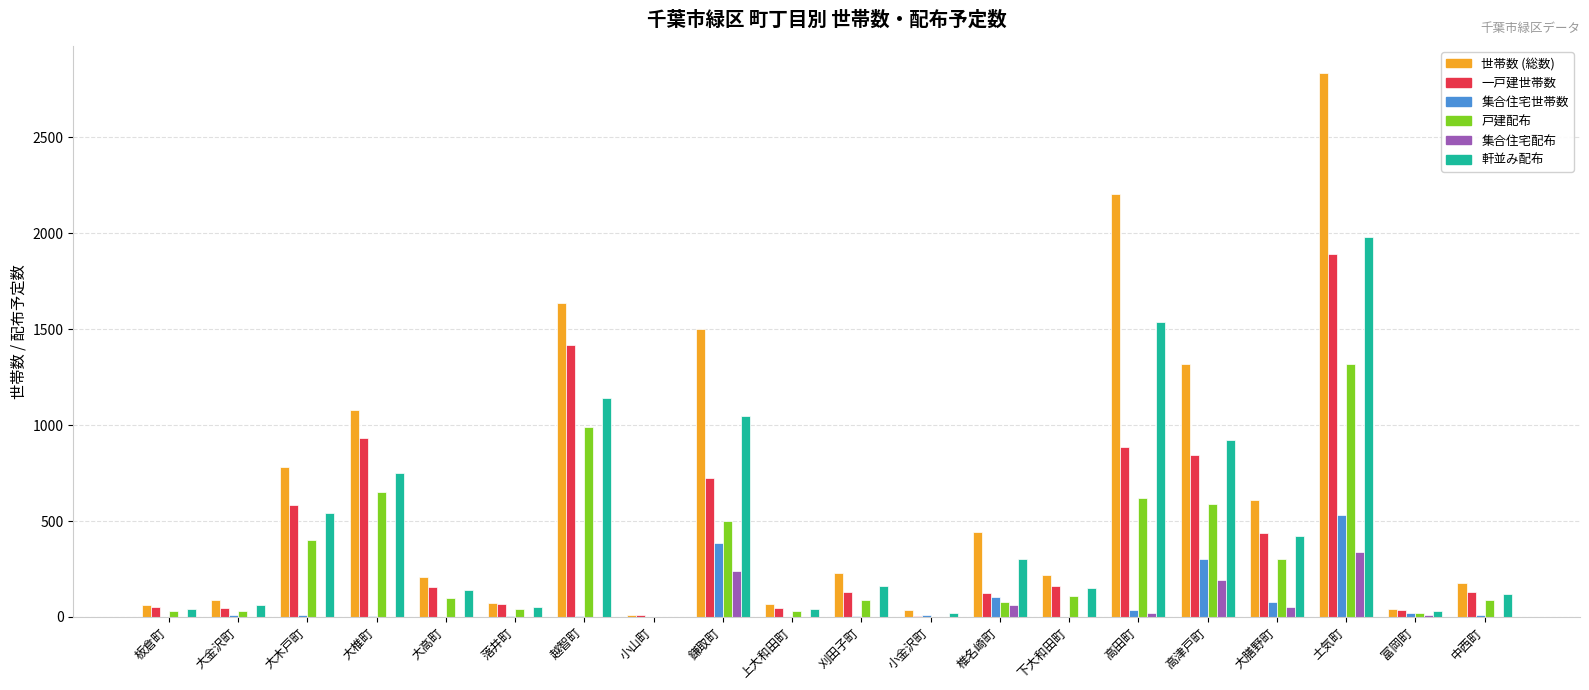

How many data points does each series have?

20